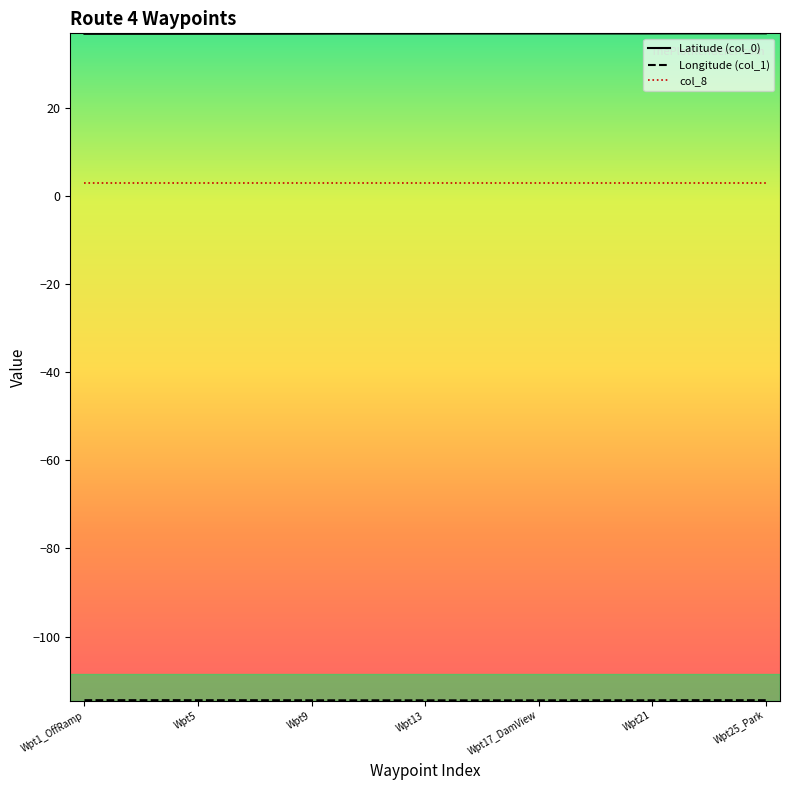

How many lines are shown in the chart?

3